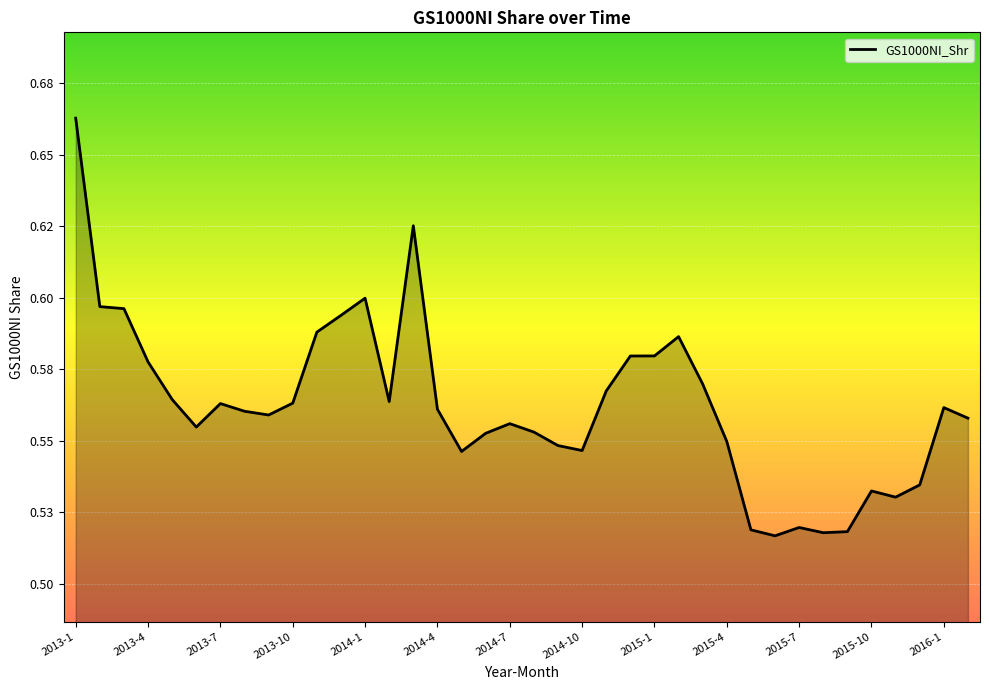

Does the chart display data point markers on the line(s)?

No